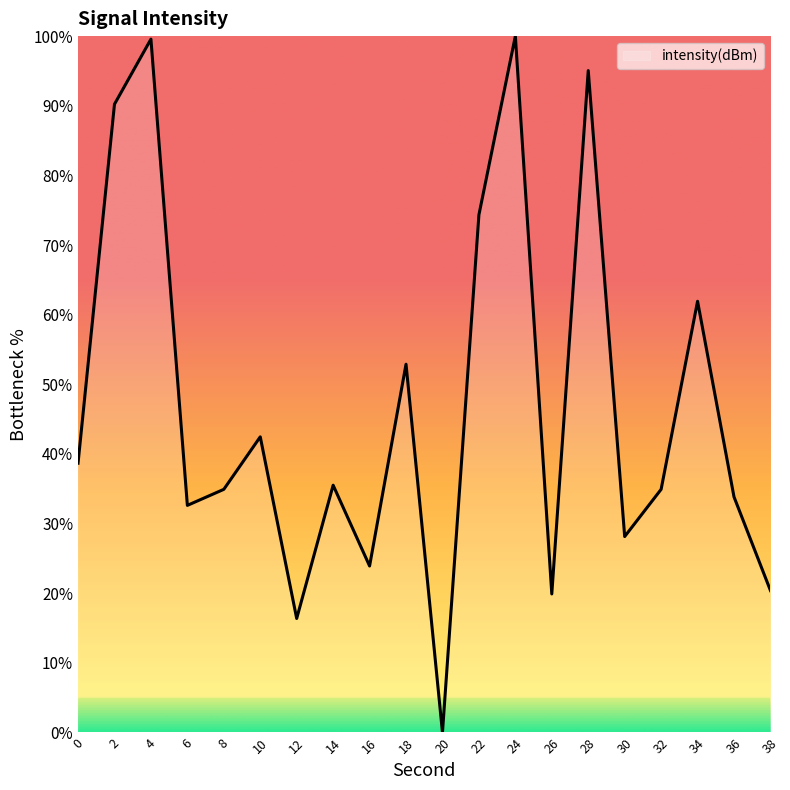

What is the difference between the values at 8 and 6?

2.3